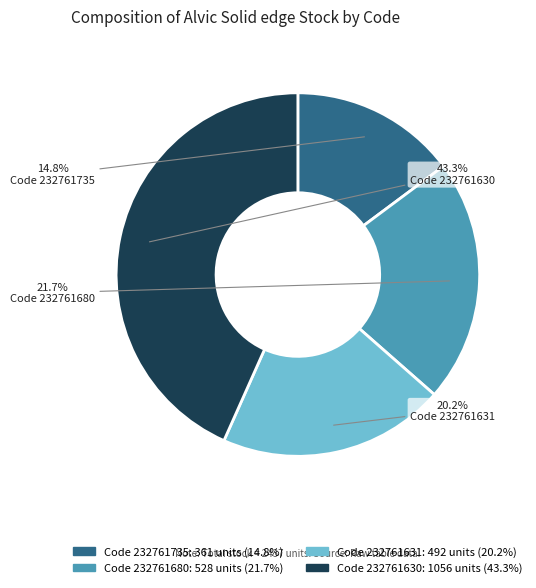

Does any single category account for the majority?

No